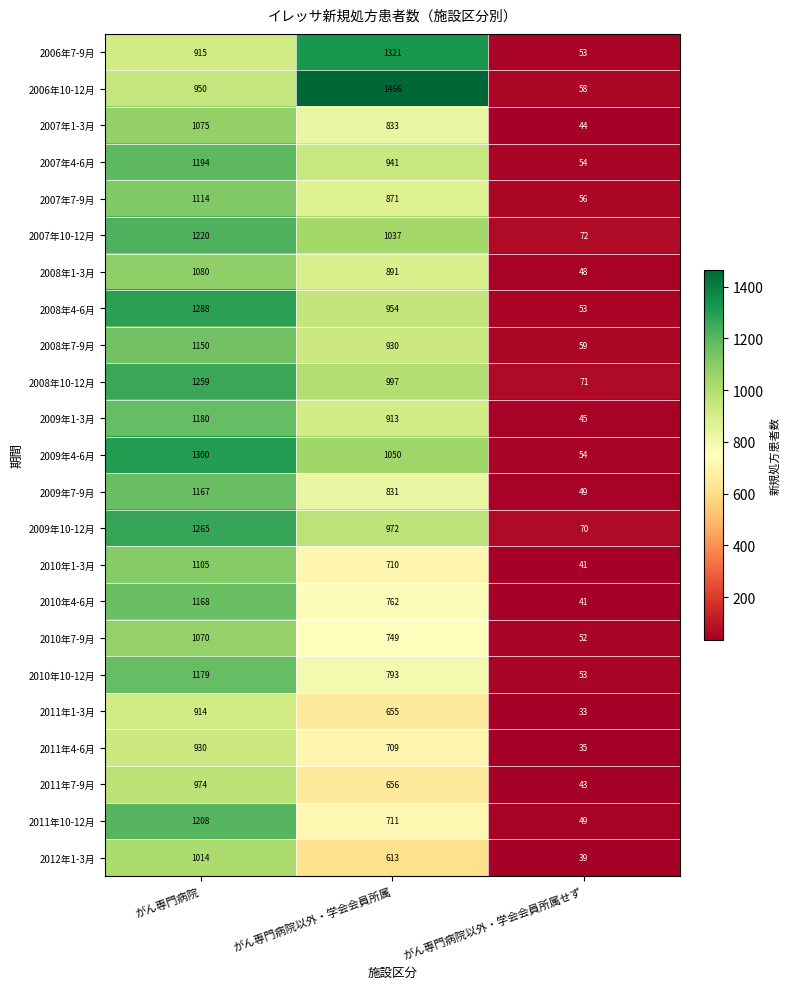

Which series has the largest range (max minus min)?

2006年10-12月